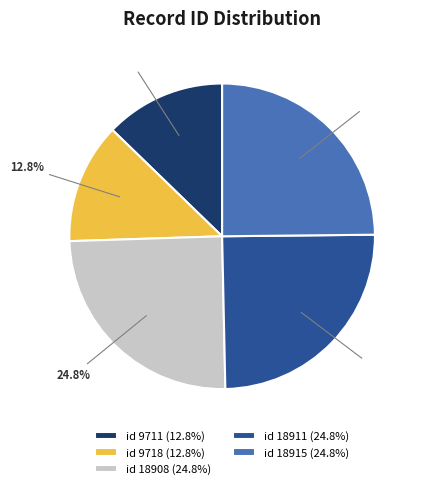

Is the sum of id 9711 (12.8%) and id 18908 (24.8%) greater than half?

No